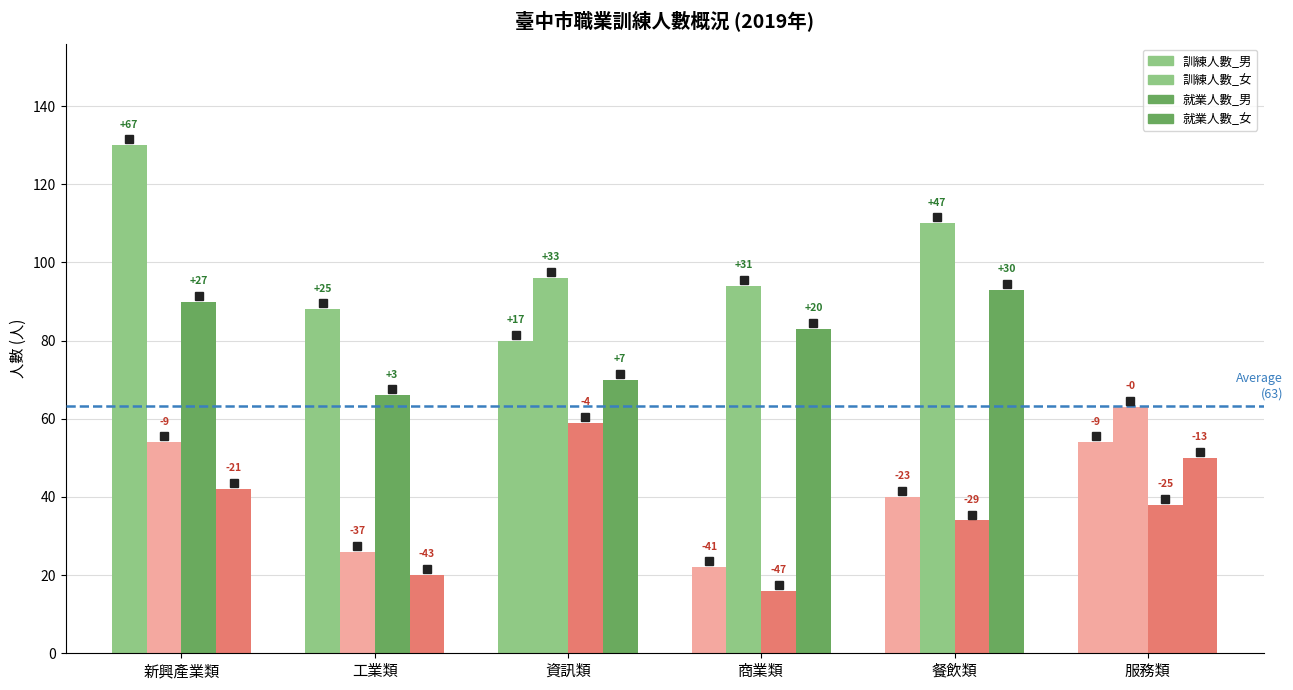

How many bars are there in total?

24